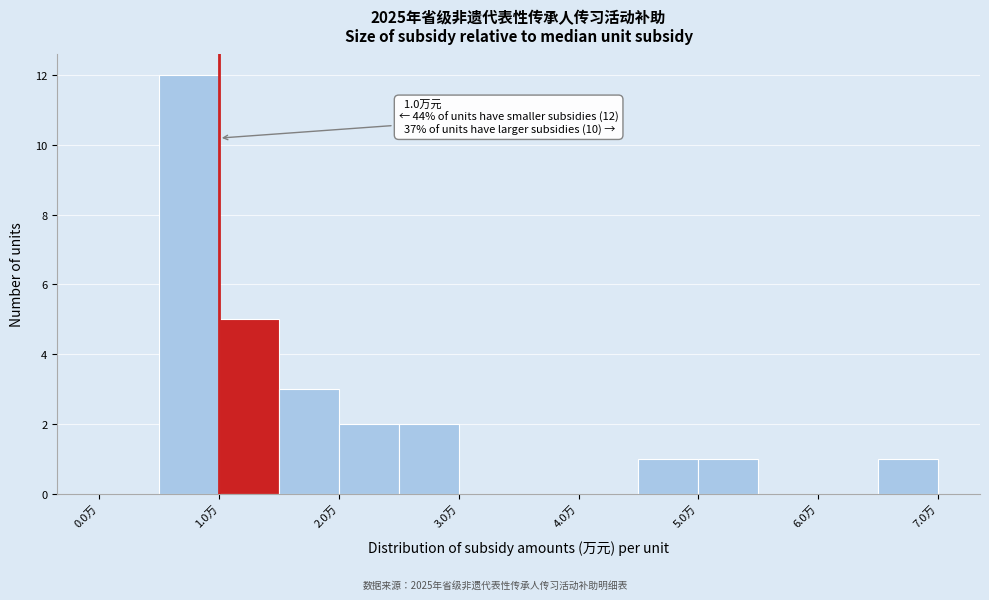

Which range on the x-axis has the tallest bar?

0.5 to 1.0